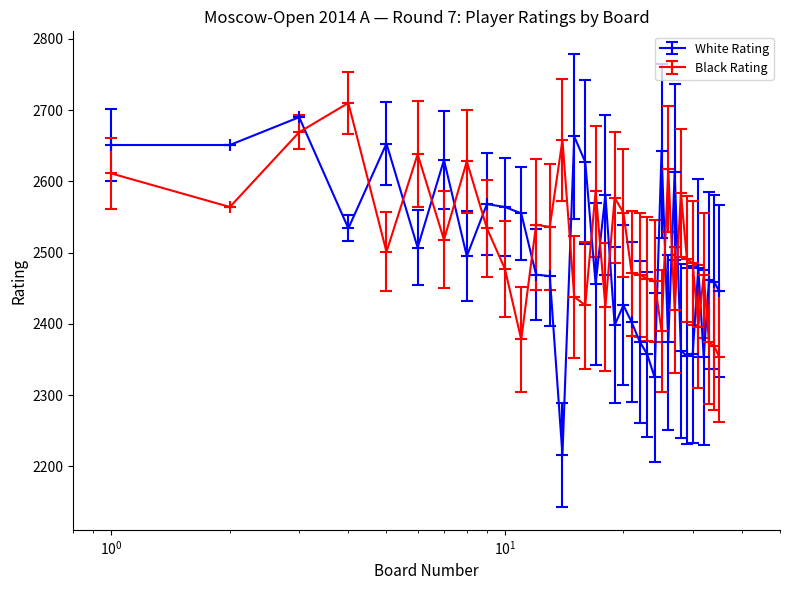

What is the highest value of the White Rating series?

2690